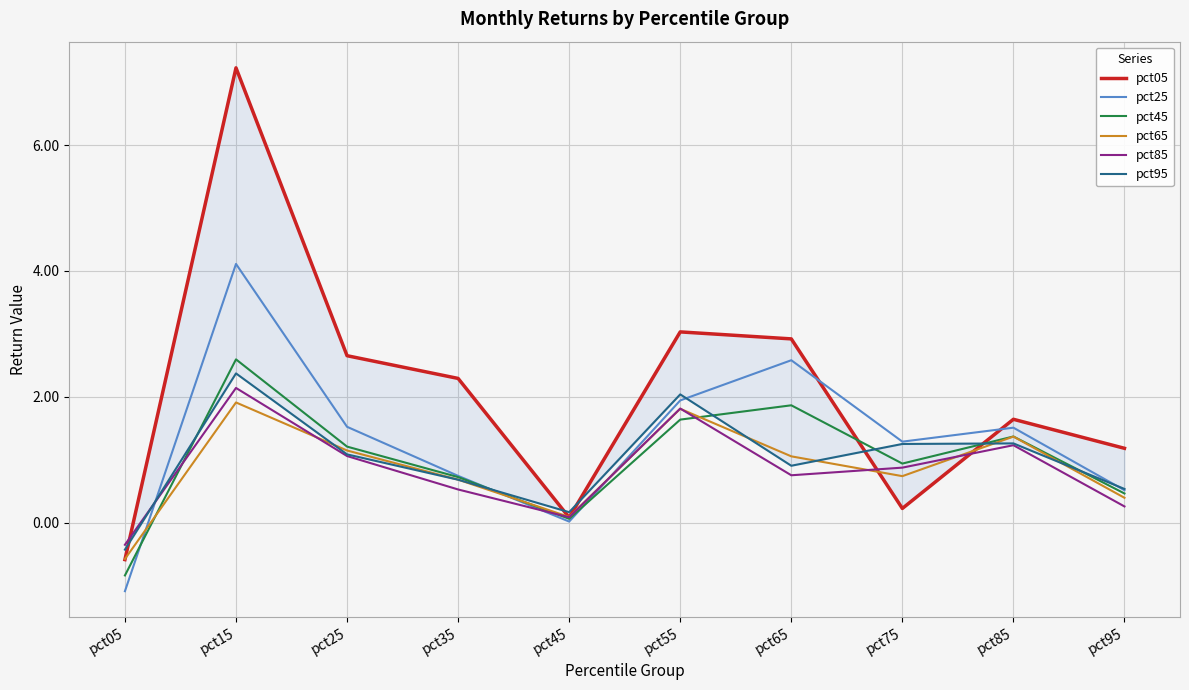

List the labels in order of pct25 value, smallest first.

pct05, pct45, pct95, pct35, pct75, pct85, pct25, pct55, pct65, pct15